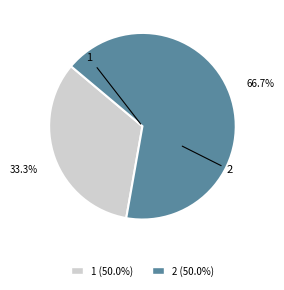

To the nearest percent, what portion does 2 represent?

67%